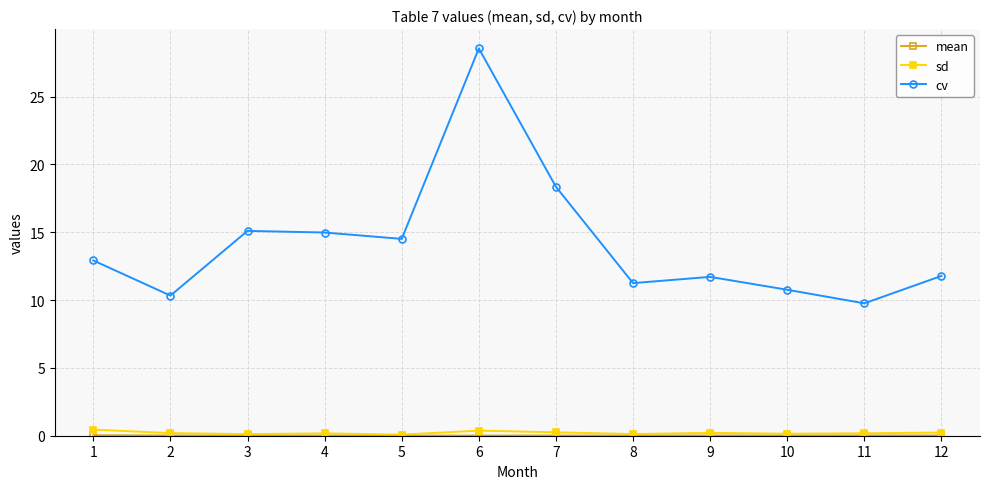

What is the average value of the cv series?

14.2